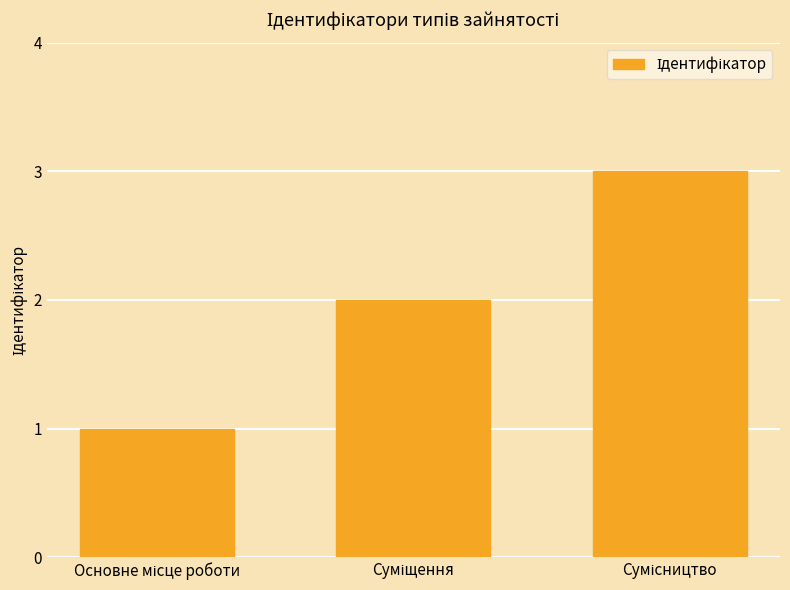

What is the sum of all values?

6